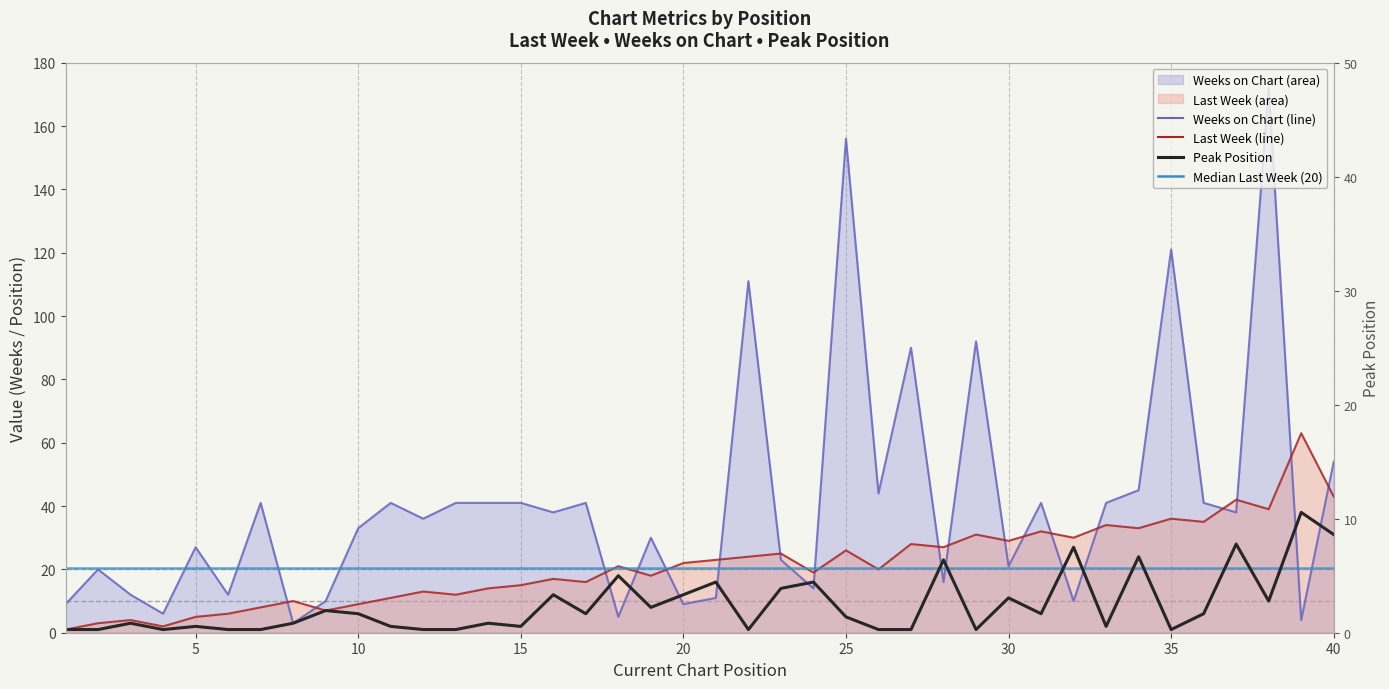

Is it true that Peak Position equals 2 at 4?

False